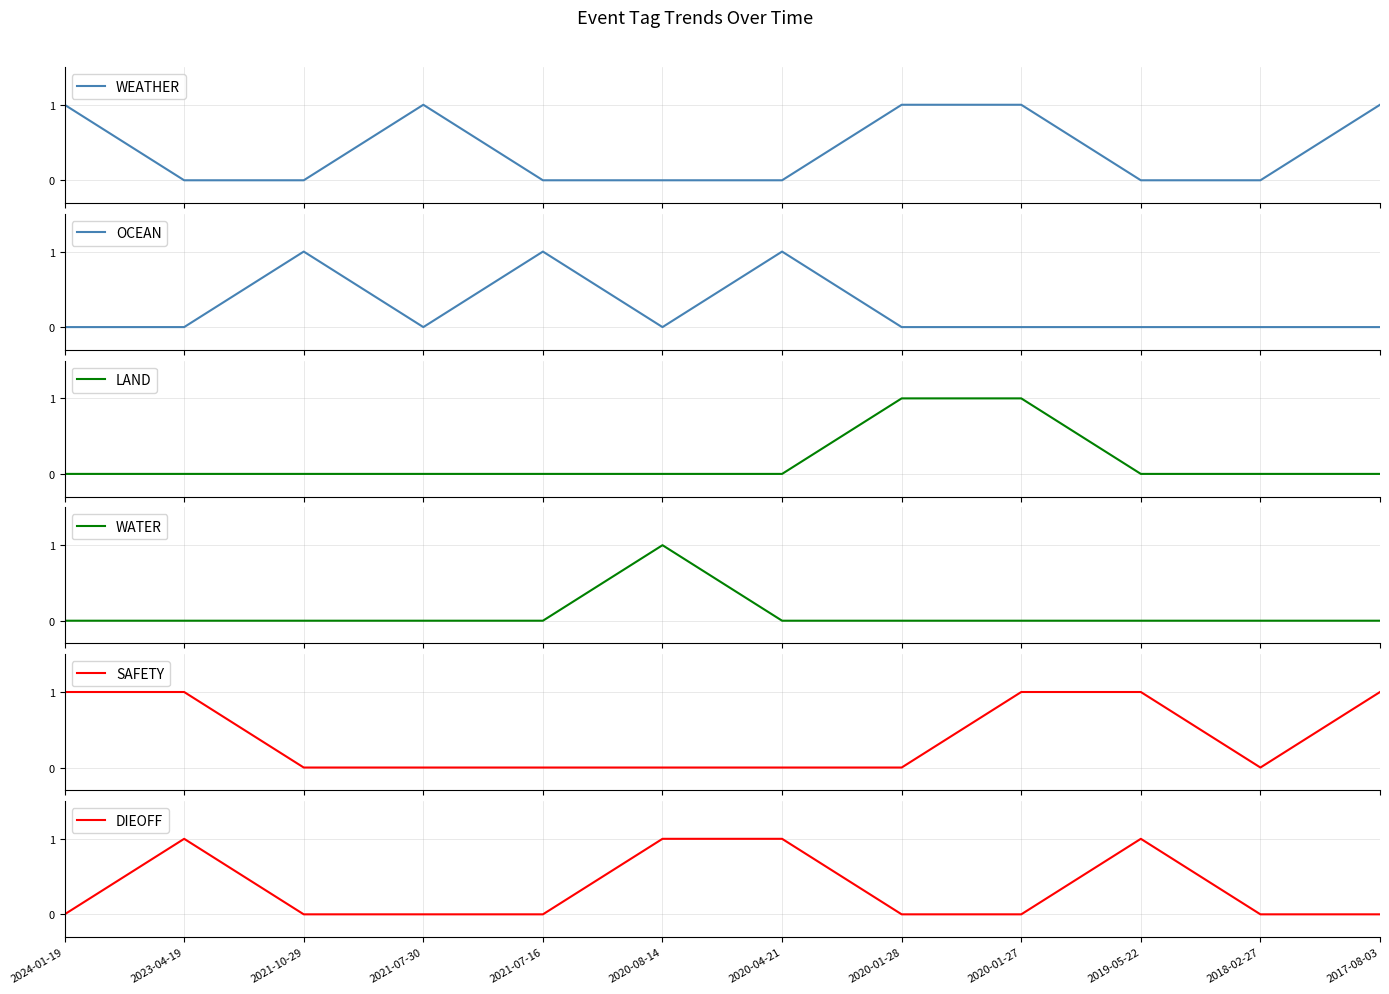

What are all the series names shown in the legend?

WEATHER, OCEAN, LAND, WATER, SAFETY, DIEOFF